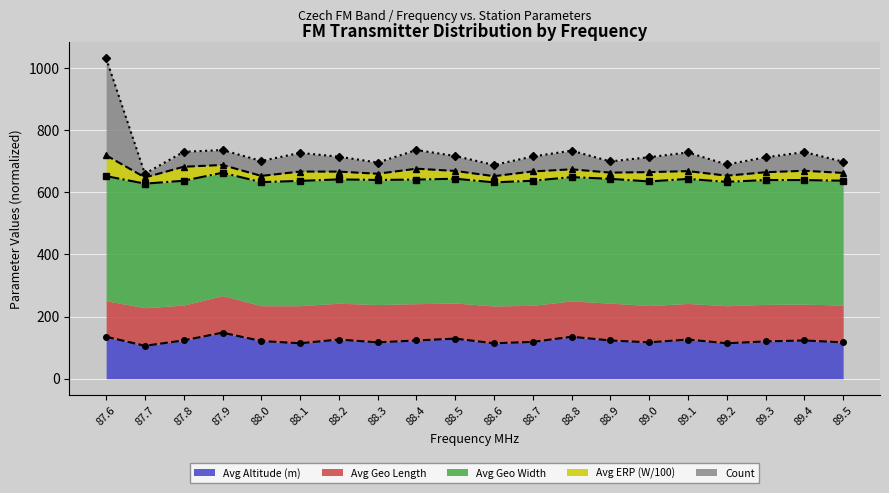

At which category does the chart reach its minimum across all series?

87.7